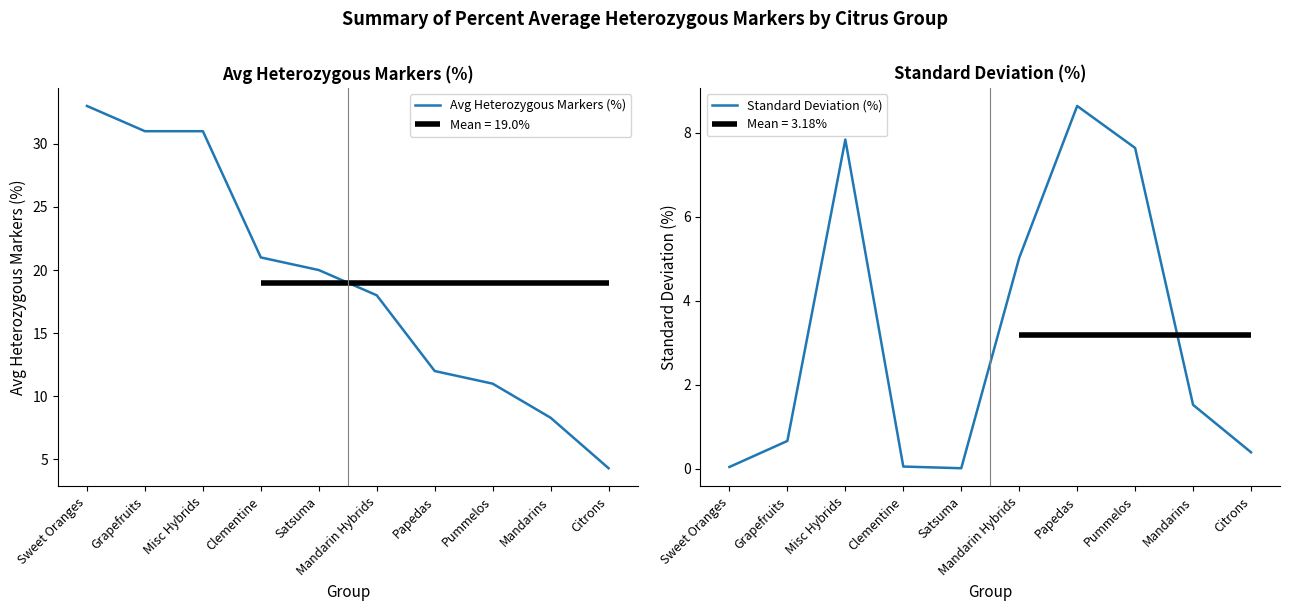

Is it true that Avg Heterozygous Markers (%) equals 18.0 at Mandarin Hybrids?

True